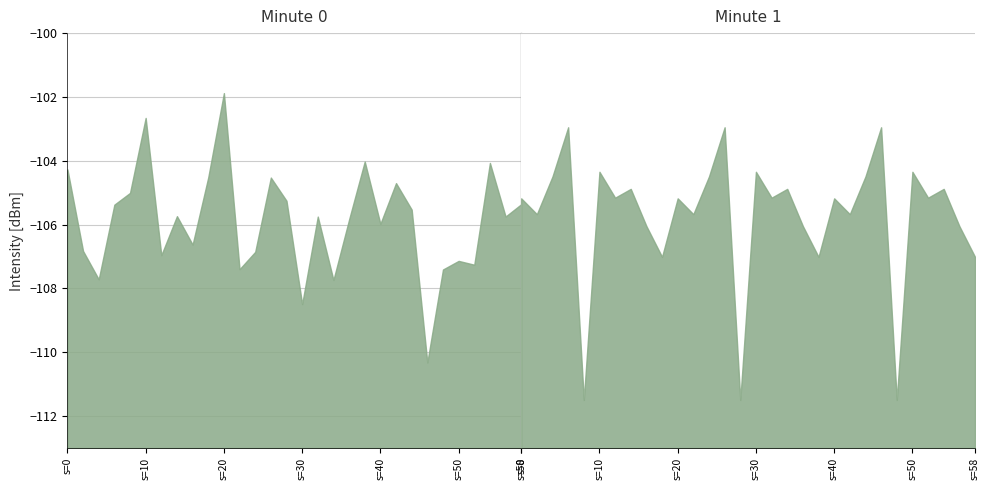

At which category does intensity_minute_0 reach its first local valley?

2